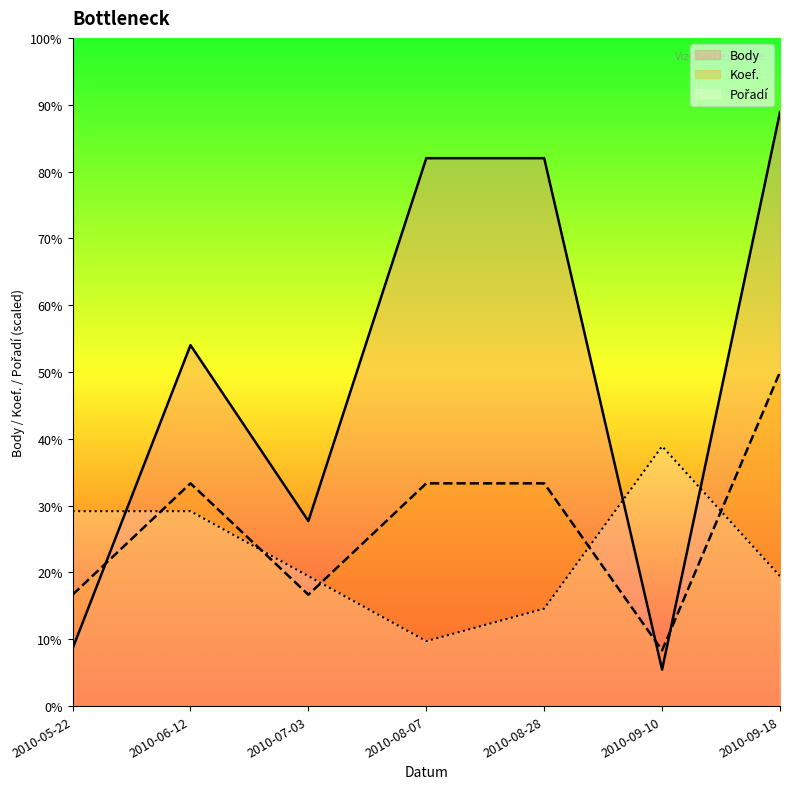

Which has a higher value, 2010-08-07 or 2010-06-12?

2010-08-07